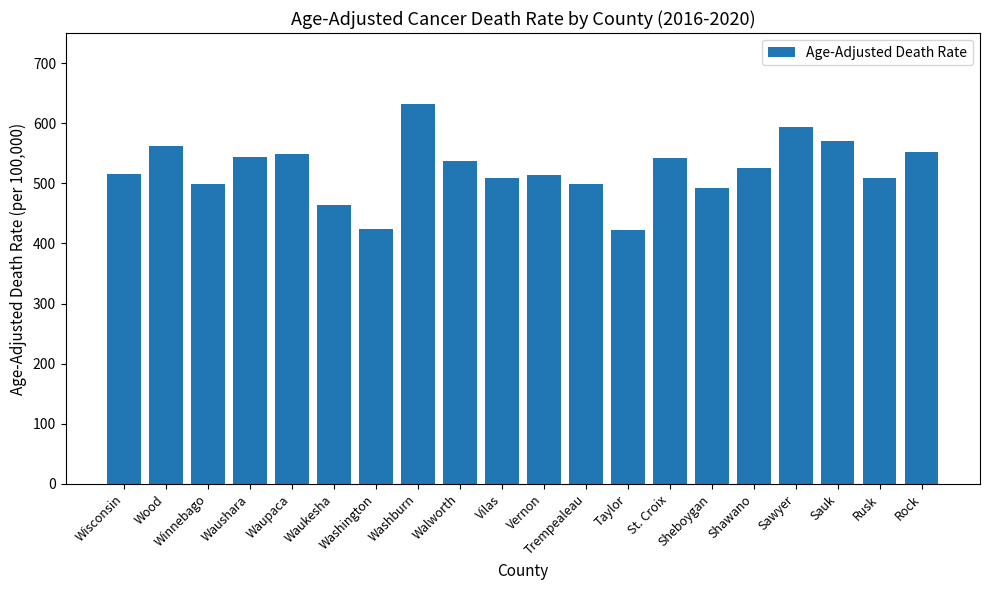

What is the sum of the values at Trempealeau and Vernon?

1013.6